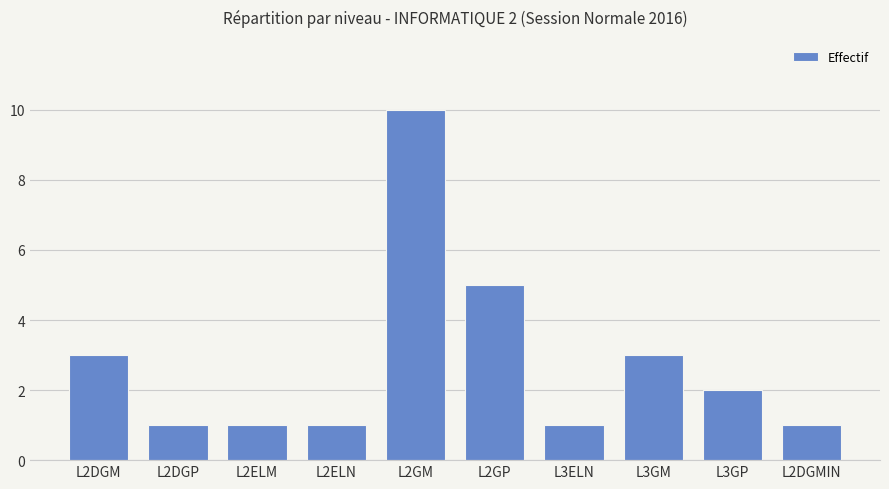

Which category has the highest value across all series?

L2GM